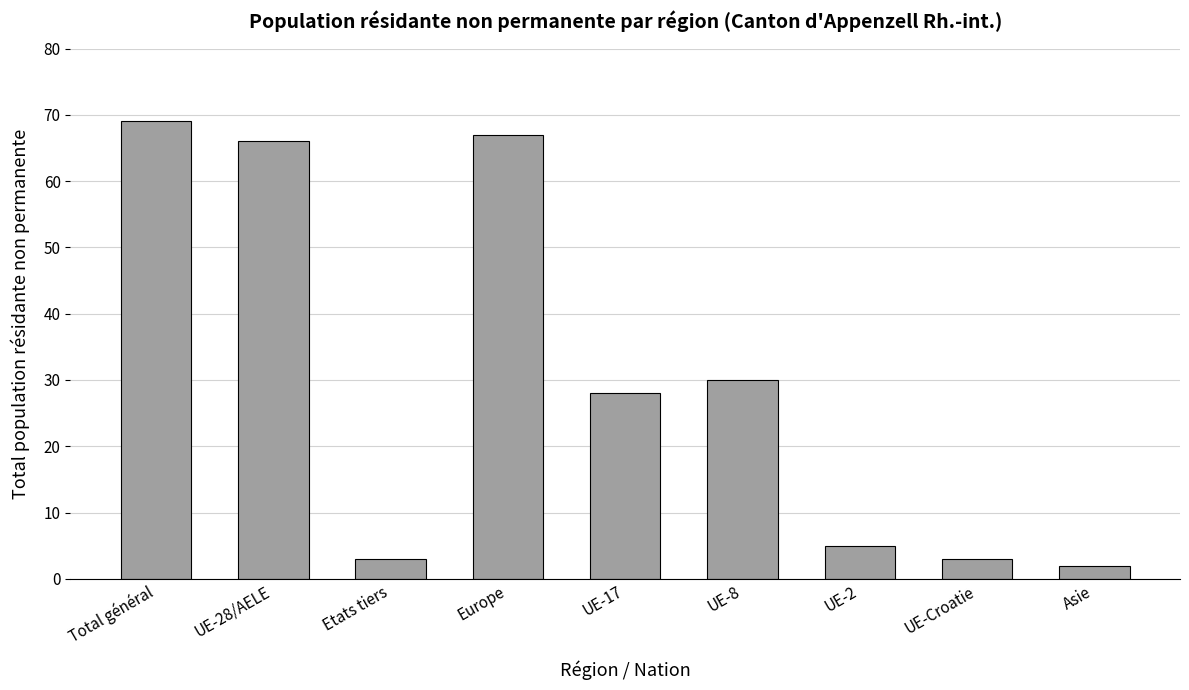

Does the chart contain any negative values?

No